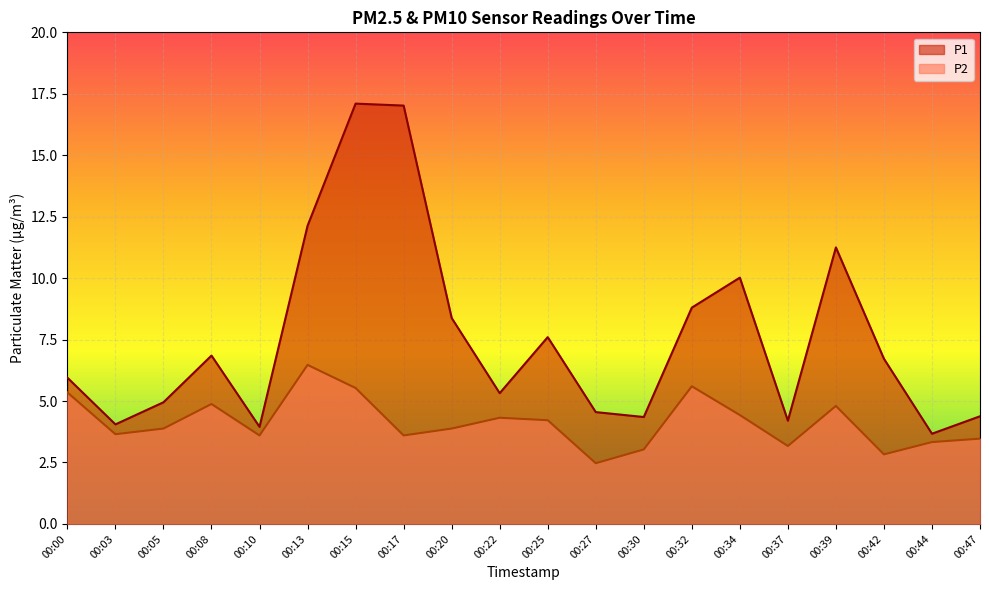

Reading left to right, what are all the values shown in this chart?

P1: 6.0	4.0	5.0	6.8	4.0	12.1	17.1	17.0	8.4	5.3	7.6	4.5	4.3	8.8	10.0	4.2	11.2	6.7	3.7	4.4
P2: 5.3	3.6	3.9	4.9	3.6	6.5	5.5	3.6	3.9	4.3	4.2	2.5	3.0	5.6	4.4	3.2	4.8	2.8	3.3	3.5